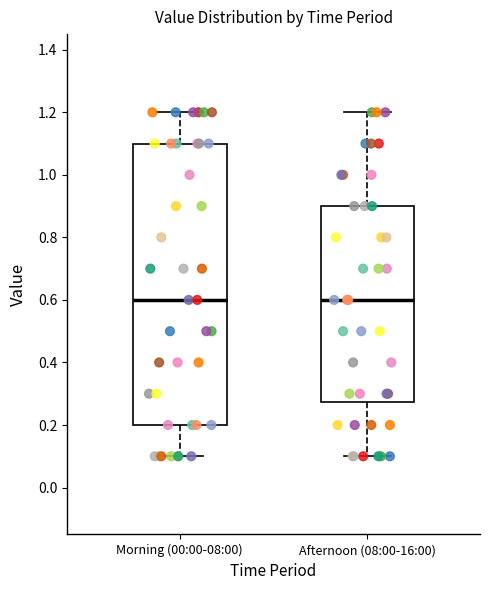

Reading left to right, transcribe this box plot: for each box, give where its median line is, the range the box spans, and where its two whiskers end, as read against the y-axis. The values are not printed on the chart, so give them approximately, as read against the axis.

Morning (00:00-08:00): median 0.60, box 0.20 to 1.10, whiskers 0.10 to 1.20
Afternoon (08:00-16:00): median 0.60, box 0.28 to 0.90, whiskers 0.10 to 1.20